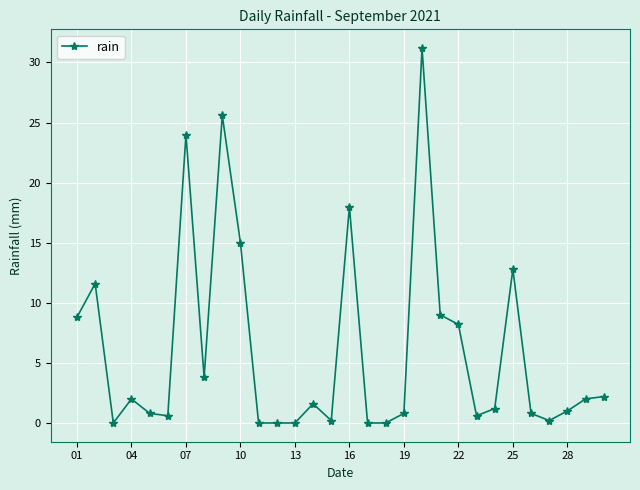

What is the greatest value displayed?

31.2